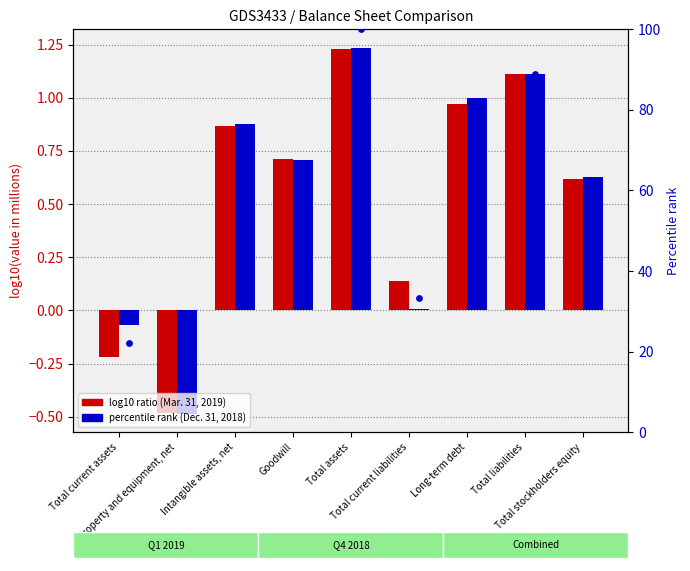

Which series has the largest total across all categories?

percentile rank within the sample